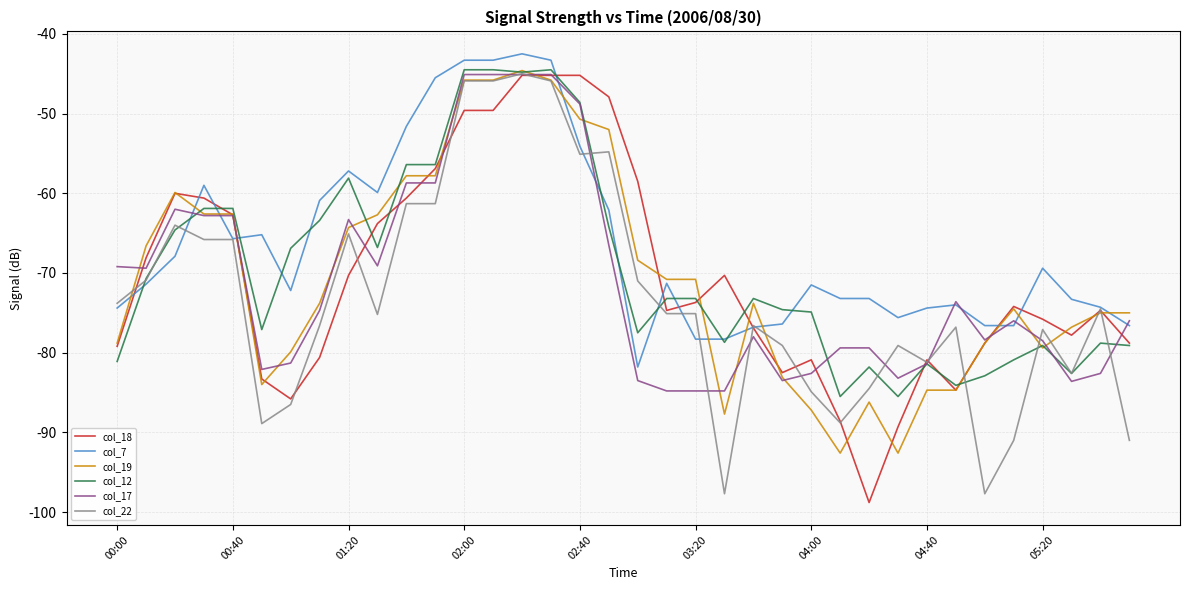

What is the maximum value shown in the chart?

-42.5